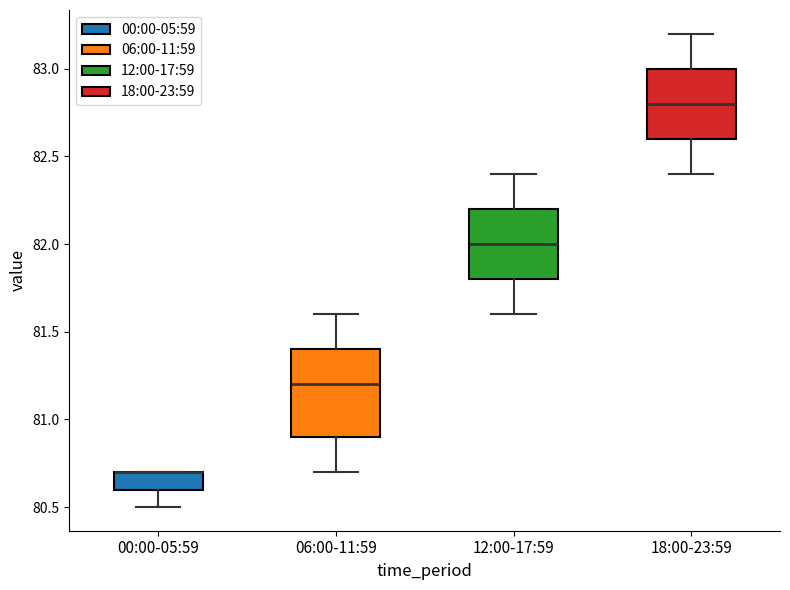

Which box is the tallest, from its lower edge to its upper edge?

06:00-11:59